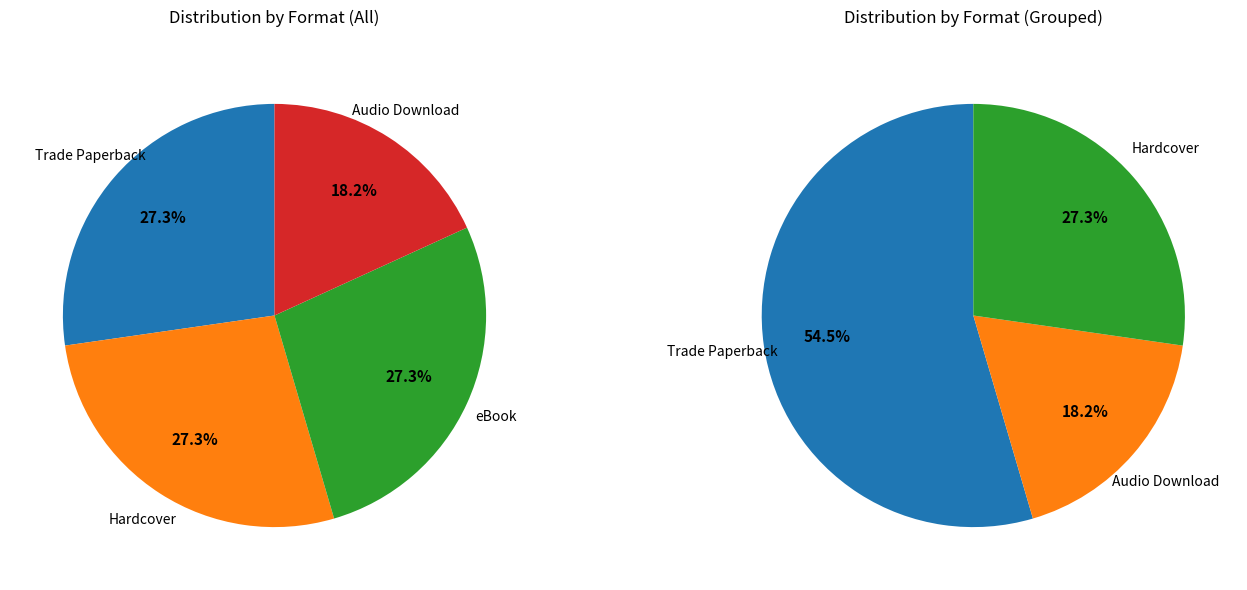

Rank the categories by value from highest to lowest.

Trade Paperback, Hardcover, eBook, Audio Download